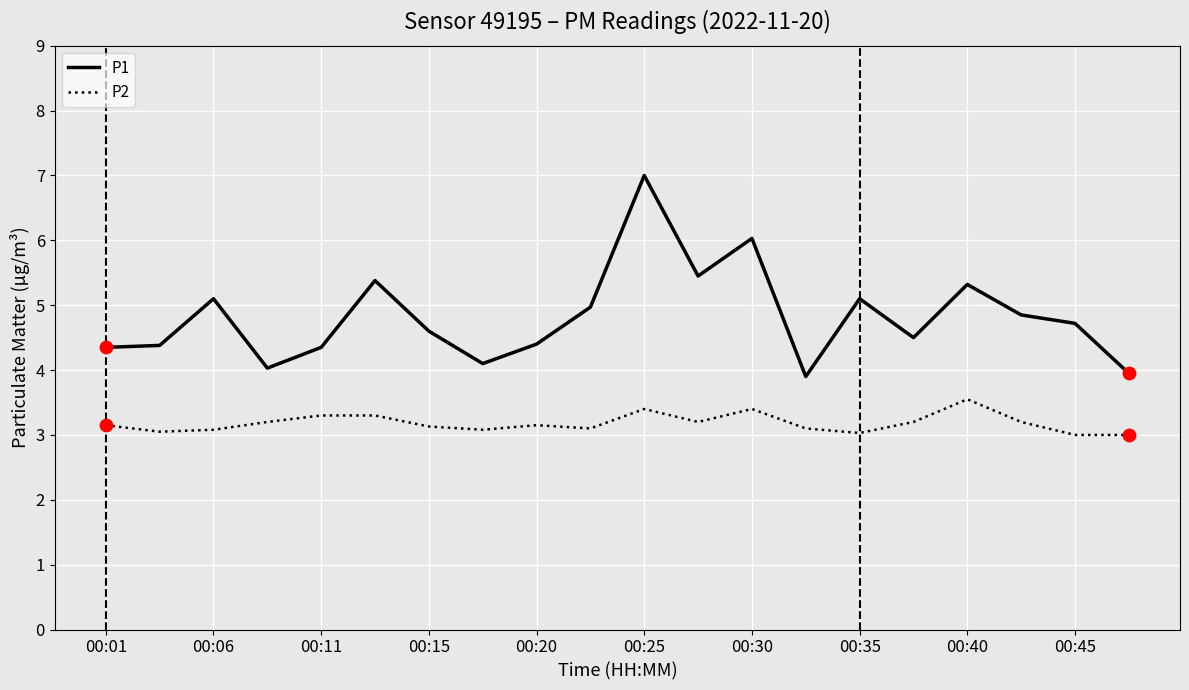

Which series has the largest range (max minus min)?

P1